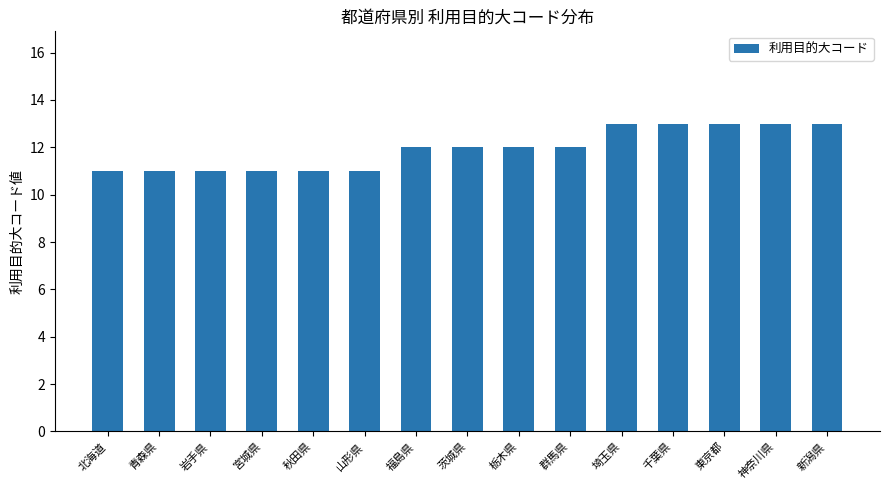

How many bars are there in total?

15